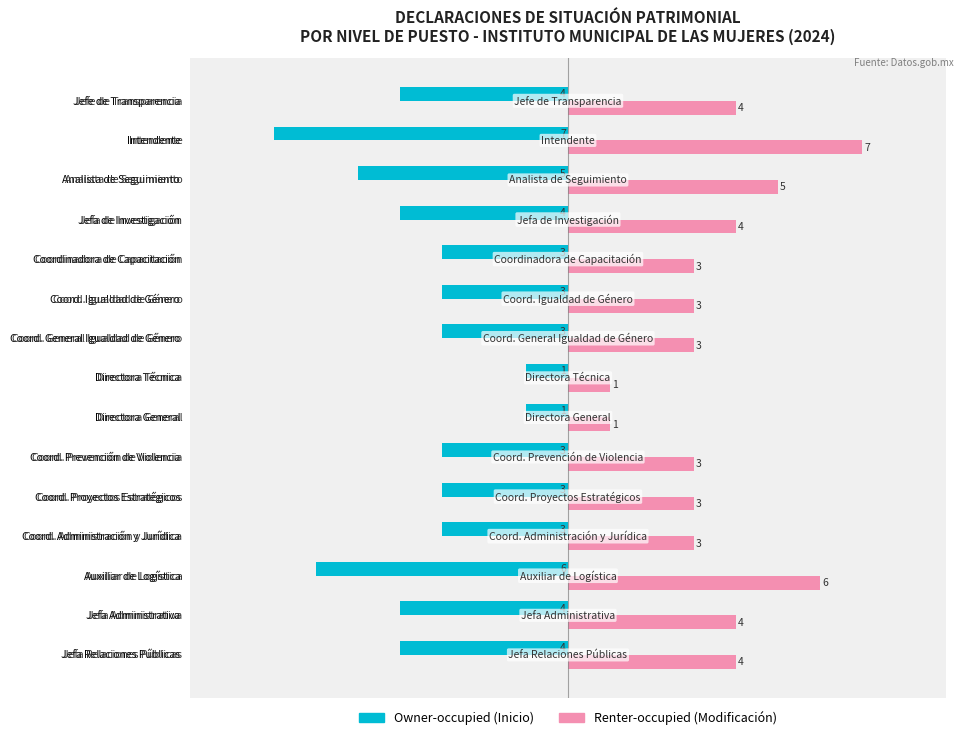

What is the spread (max minus min) of values at Coord. Igualdad de Género?

6